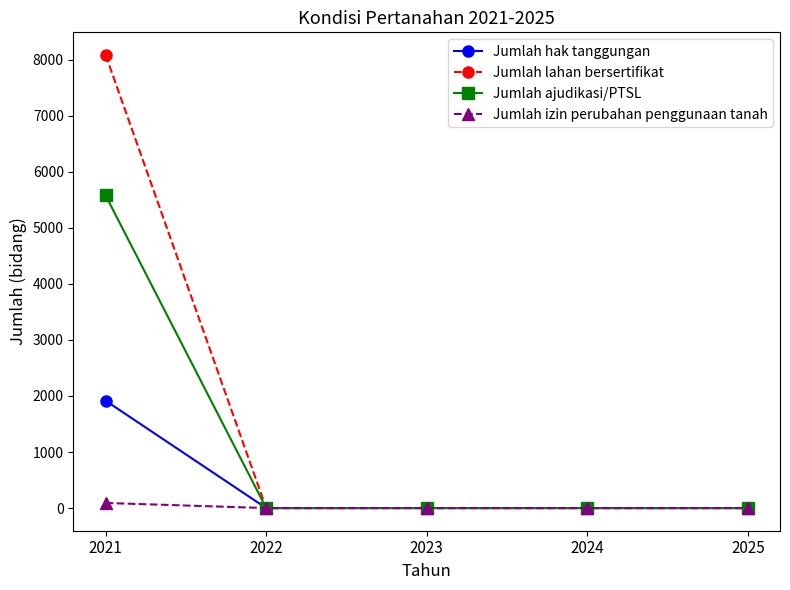

Rank the series by their average value, from lowest to highest.

Jumlah izin perubahan penggunaan tanah, Jumlah hak tanggungan, Jumlah ajudikasi/PTSL, Jumlah lahan bersertifikat